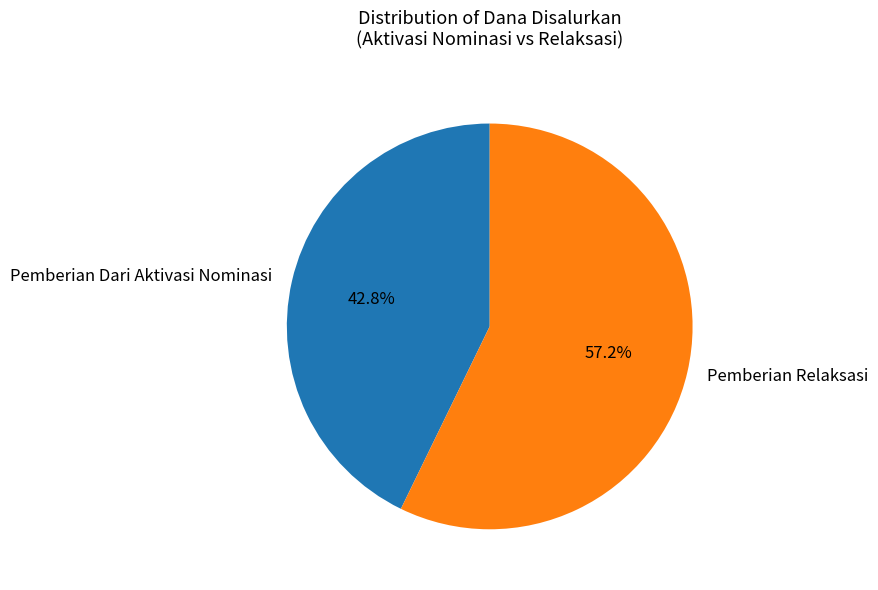

Which category has the smallest portion of the pie?

Pemberian Dari Aktivasi Nominasi